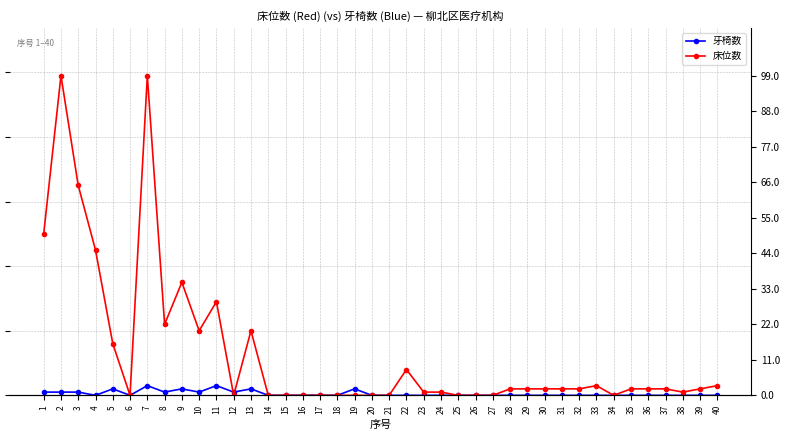

Which series has the largest total across all categories?

床位数